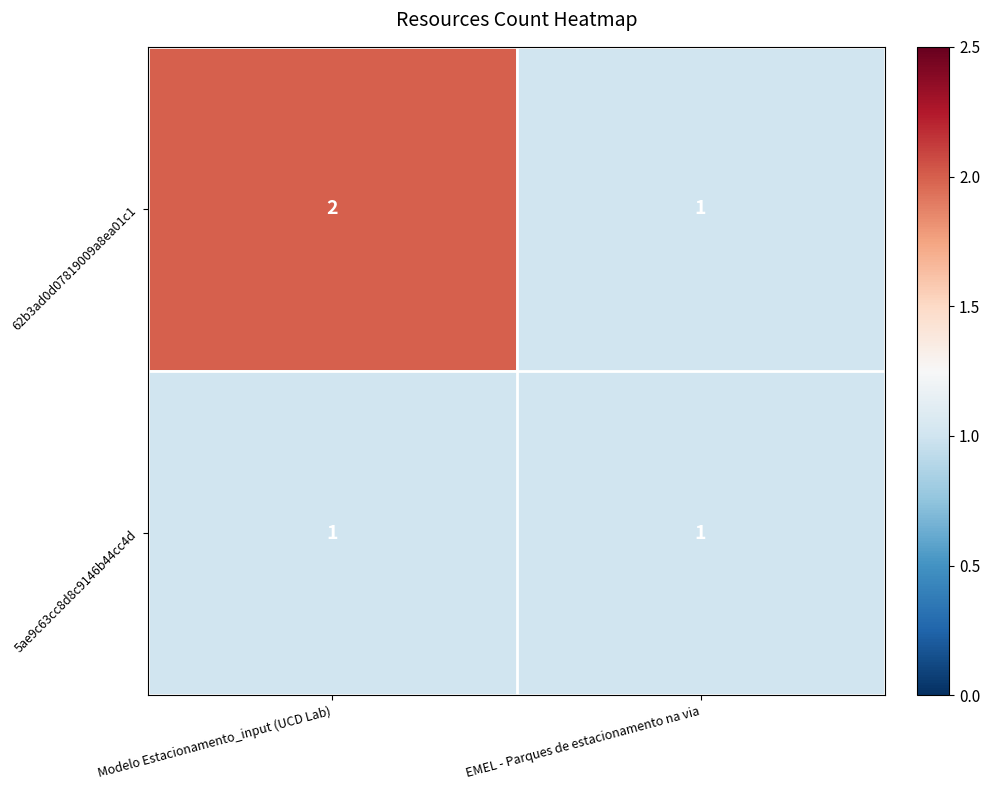

What is the minimum value shown in the chart?

1